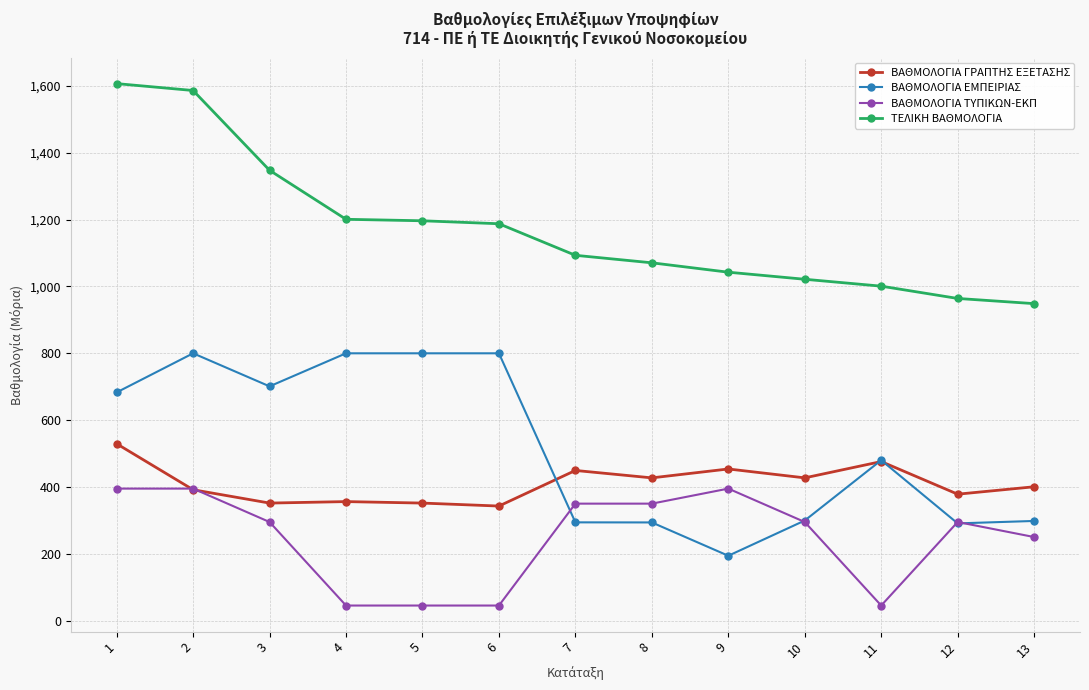

True or false: ΒΑΘΜΟΛΟΓΙΑ ΓΡΑΠΤΗΣ ΕΞΕΤΑΣΗΣ and ΤΕΛΙΚΗ ΒΑΘΜΟΛΟΓΙΑ cross at least once.

False